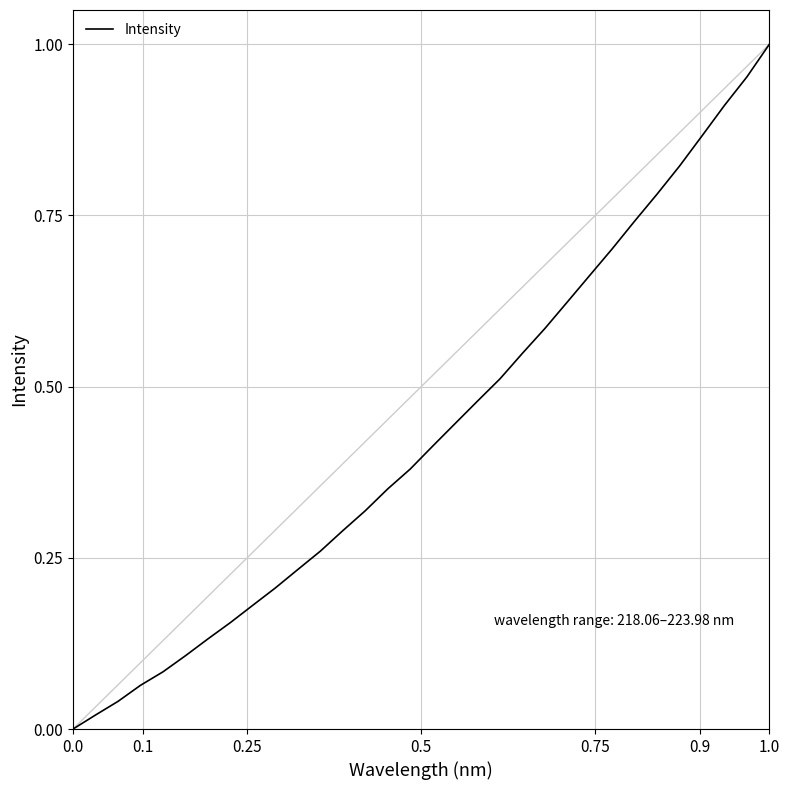

The chart shows a value of 0.0 at 0.0. True or false?

True